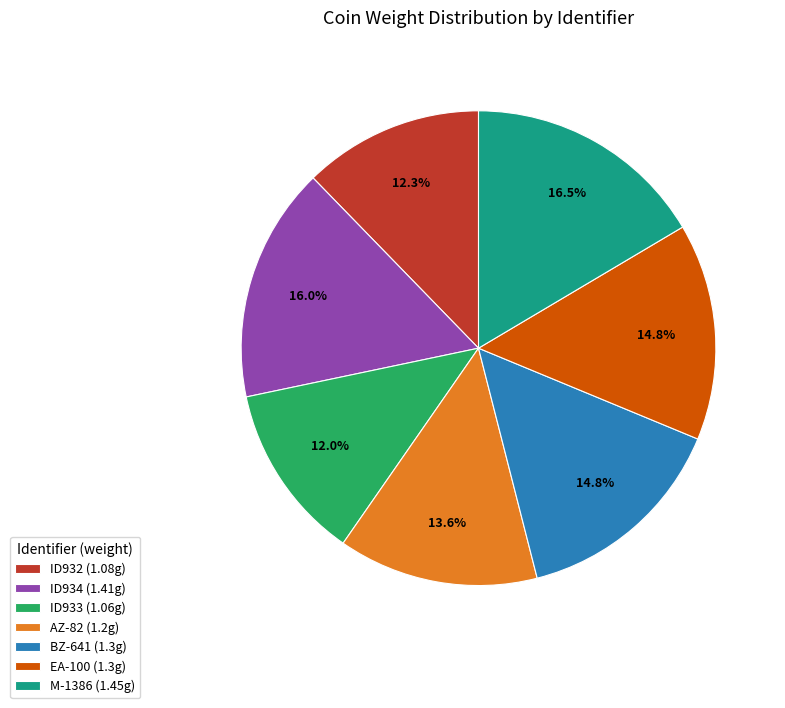

To the nearest percent, what is the combined percentage of ID933 and ID932?

24%